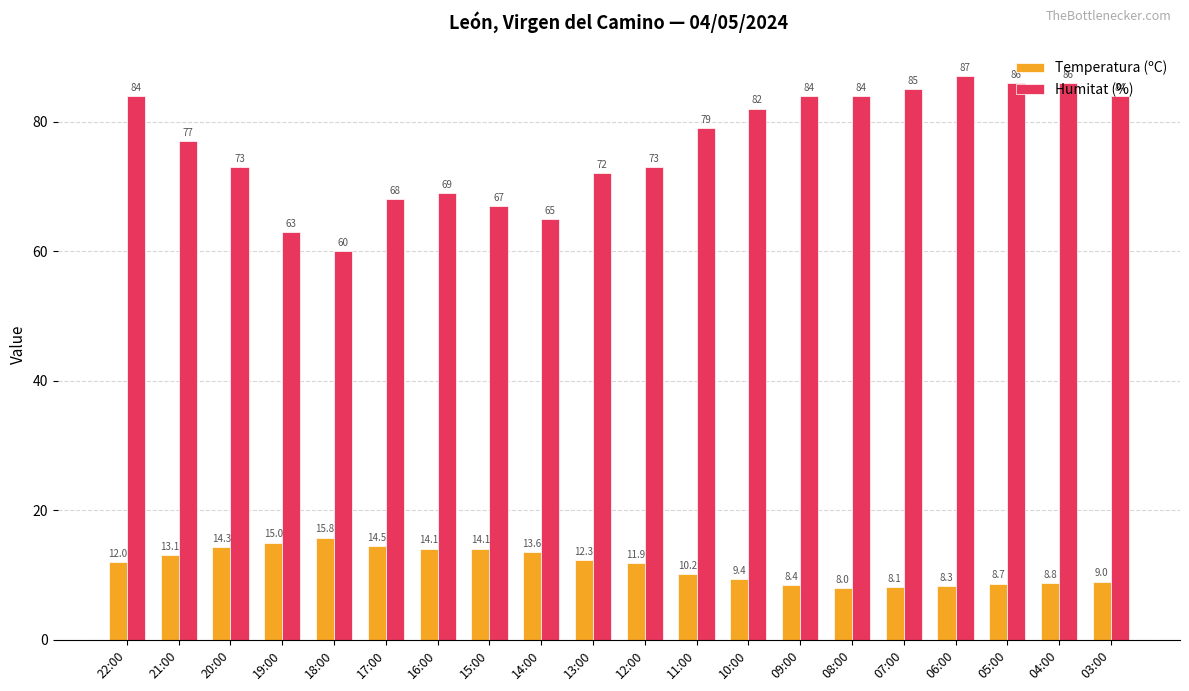

At 10:00, list the series in order from largest to smallest.

Humitat (%), Temperatura (ºC)